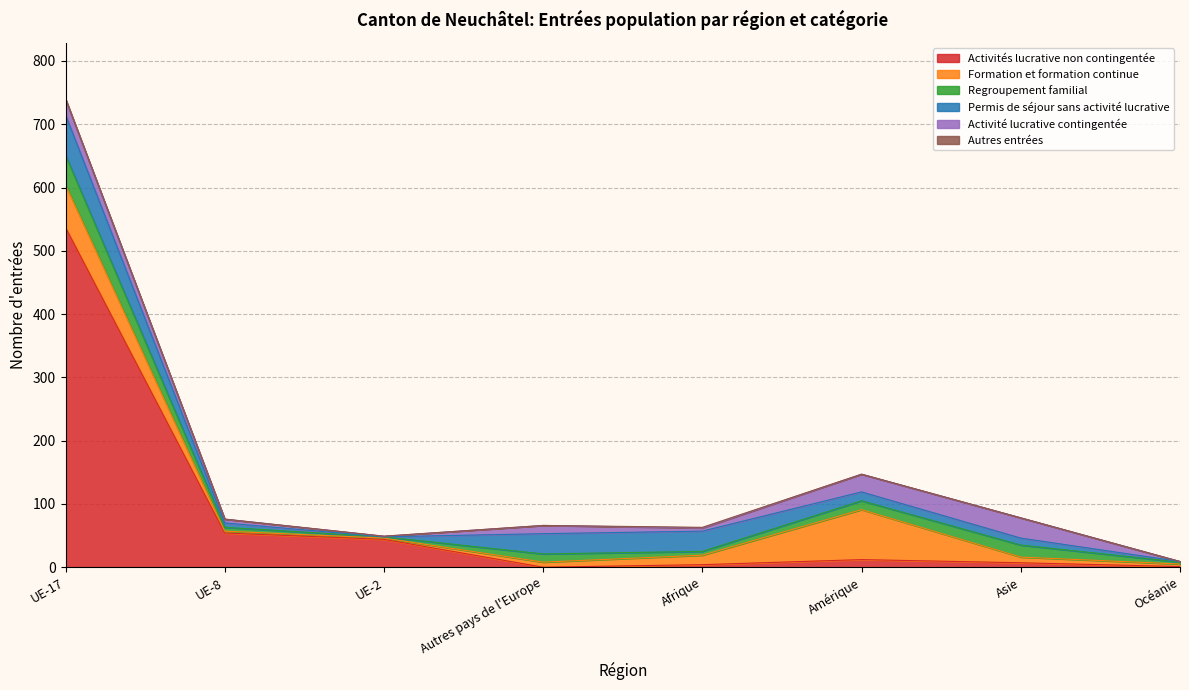

How many distinct data groups are displayed?

6